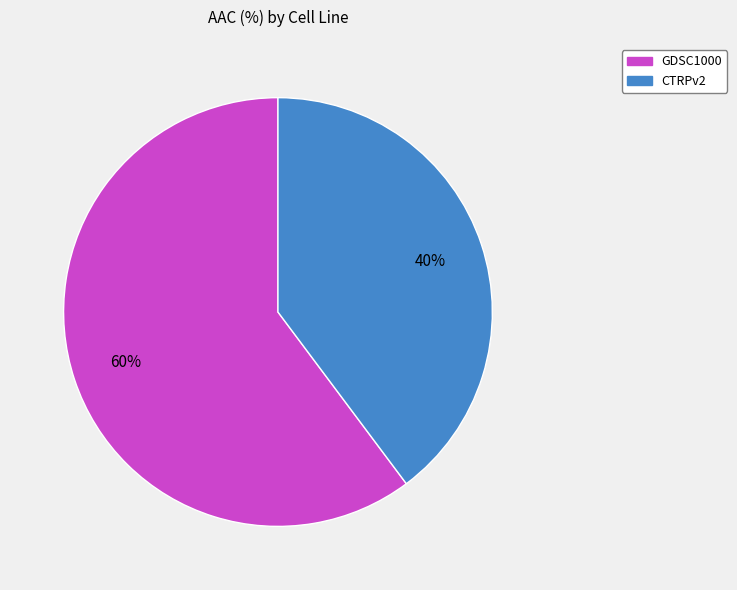

Which has a higher value, GDSC1000 or CTRPv2?

GDSC1000